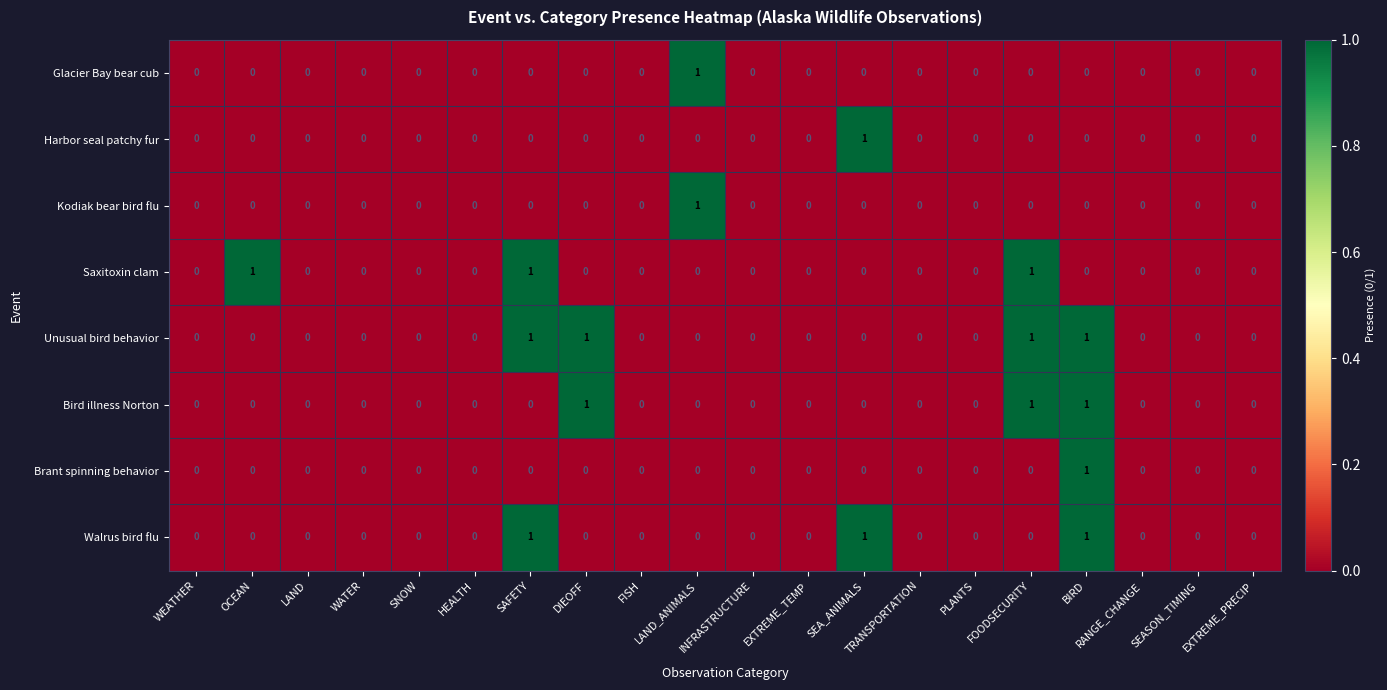

The value of Kodiak bear bird flu at SEASON_TIMING is 0. True or false?

True